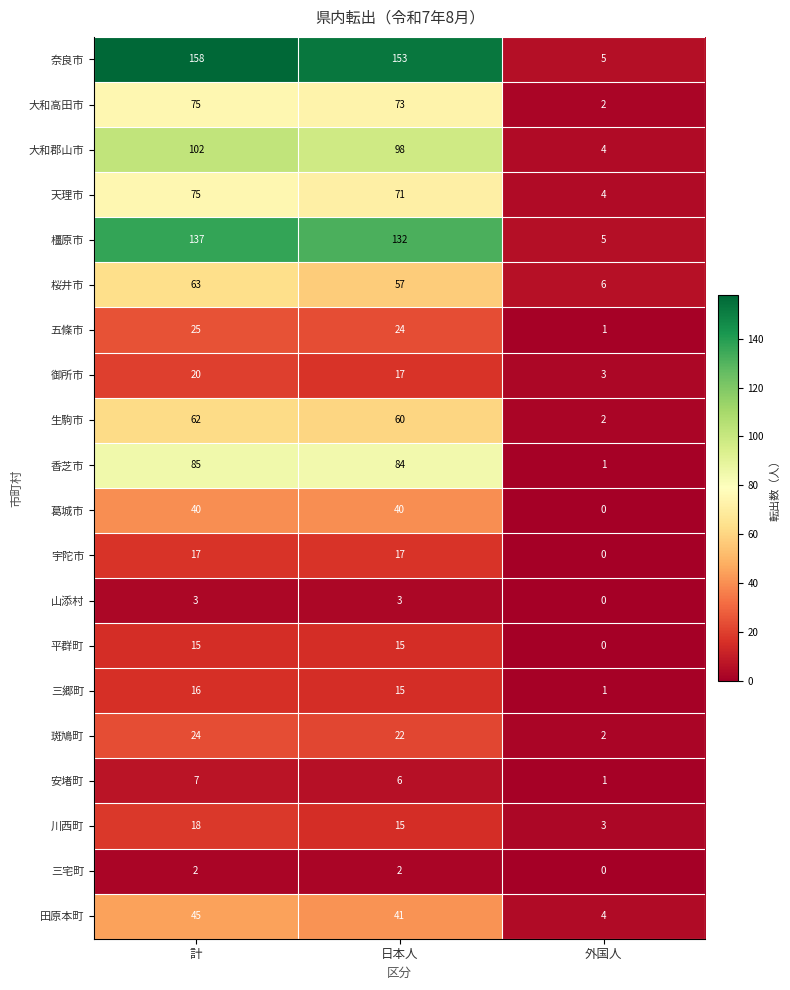

The value of 天理市 at 日本人 is 71. True or false?

True